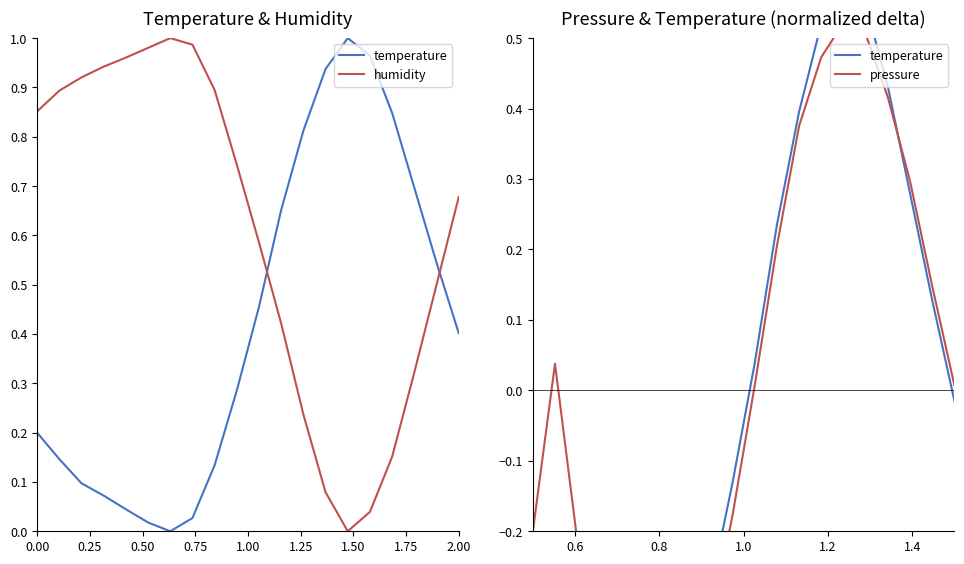

What is the value of the pressure point at the 14th from the left?

0.5